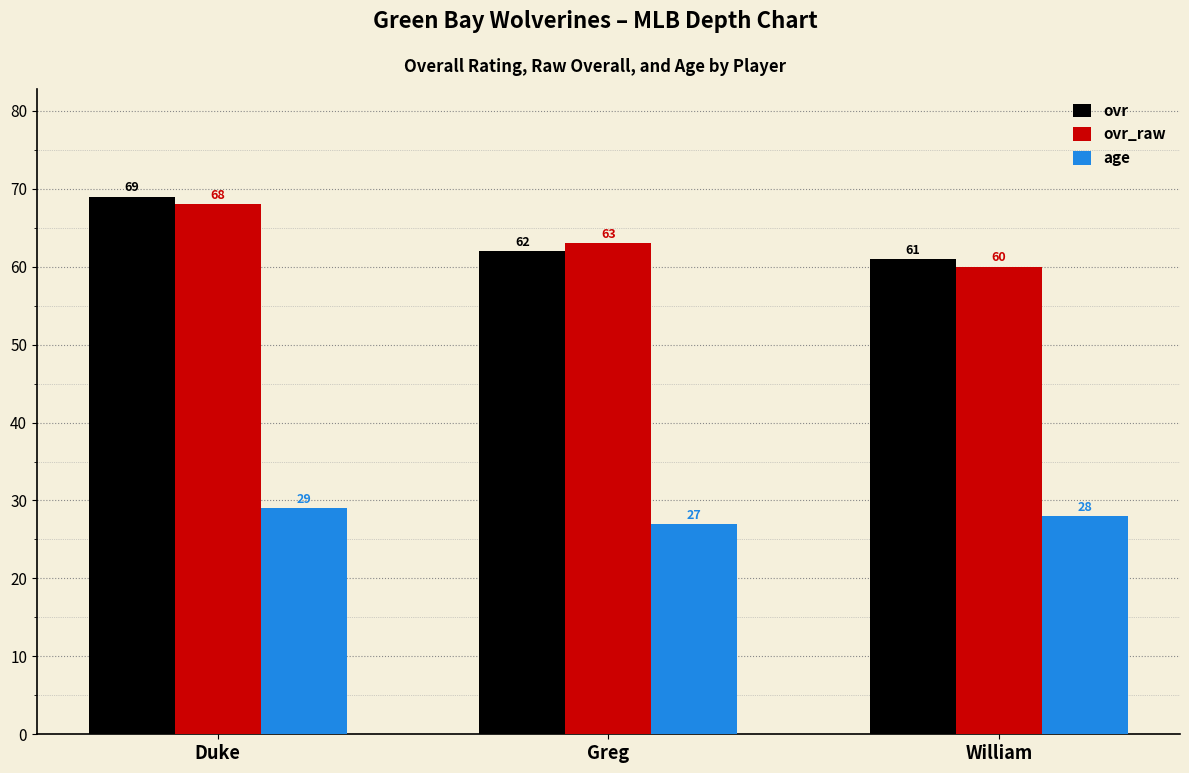

What is the label of the 2nd bar from the left?

Greg